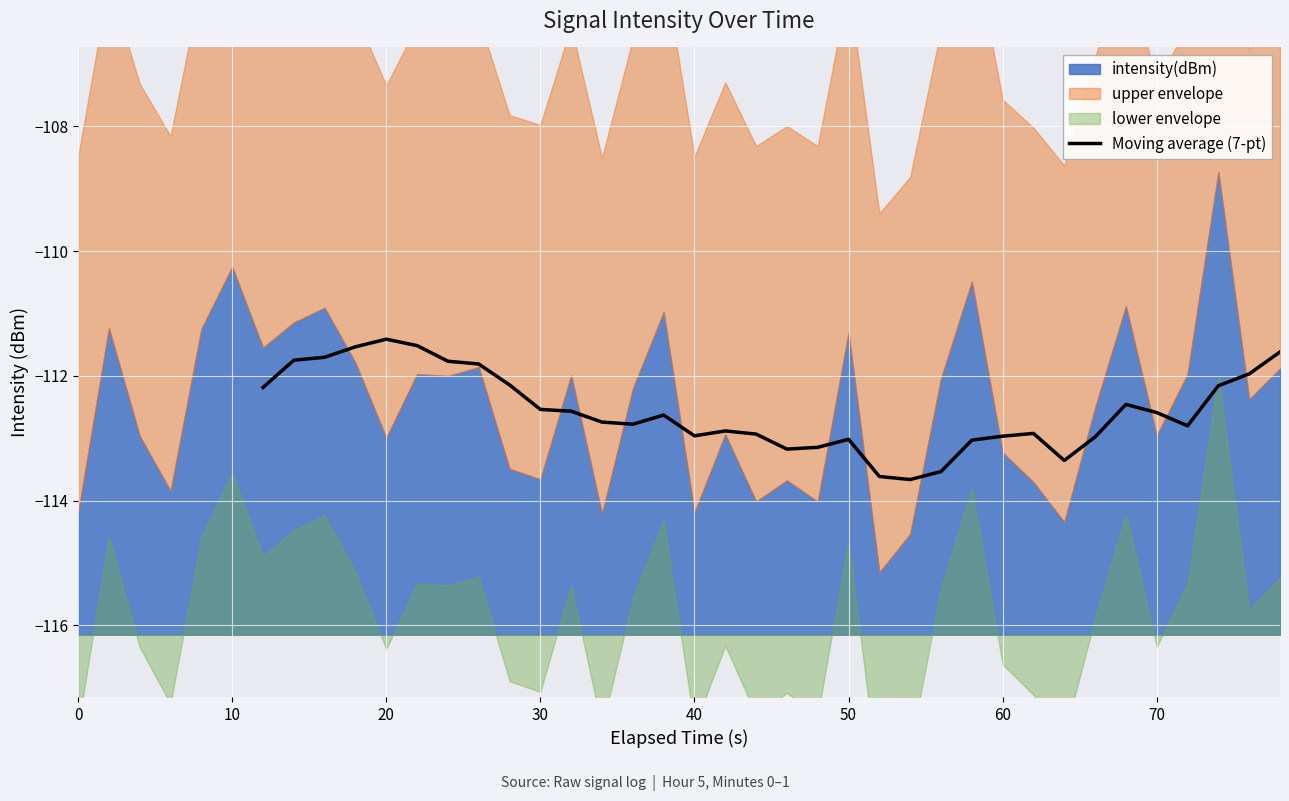

Is it true that Moving average (7-pt) equals -177.0 at 20?

False